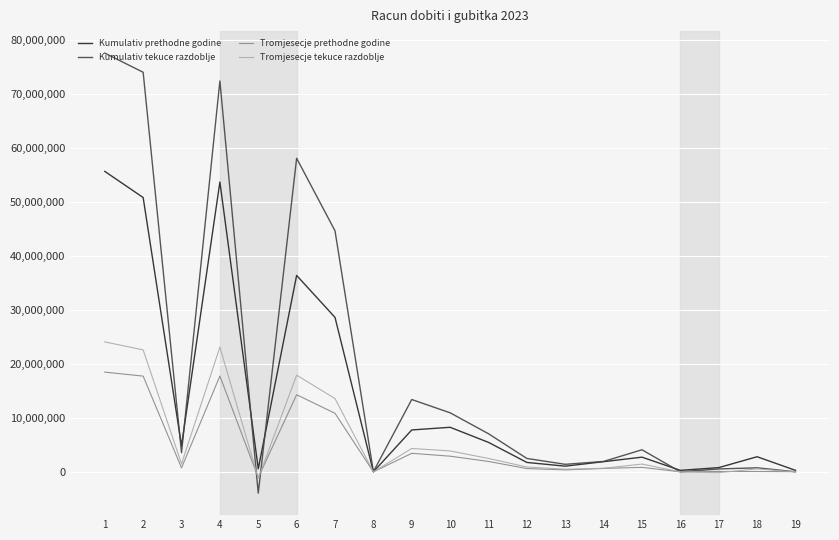

Which series has the largest total across all categories?

Kumulativ tekuce razdoblje